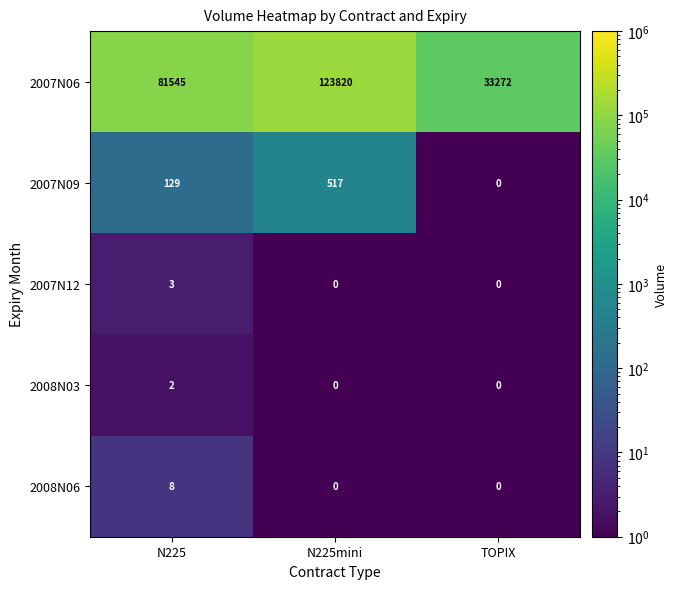

Is it true that 2008N06 equals 8 at N225?

True